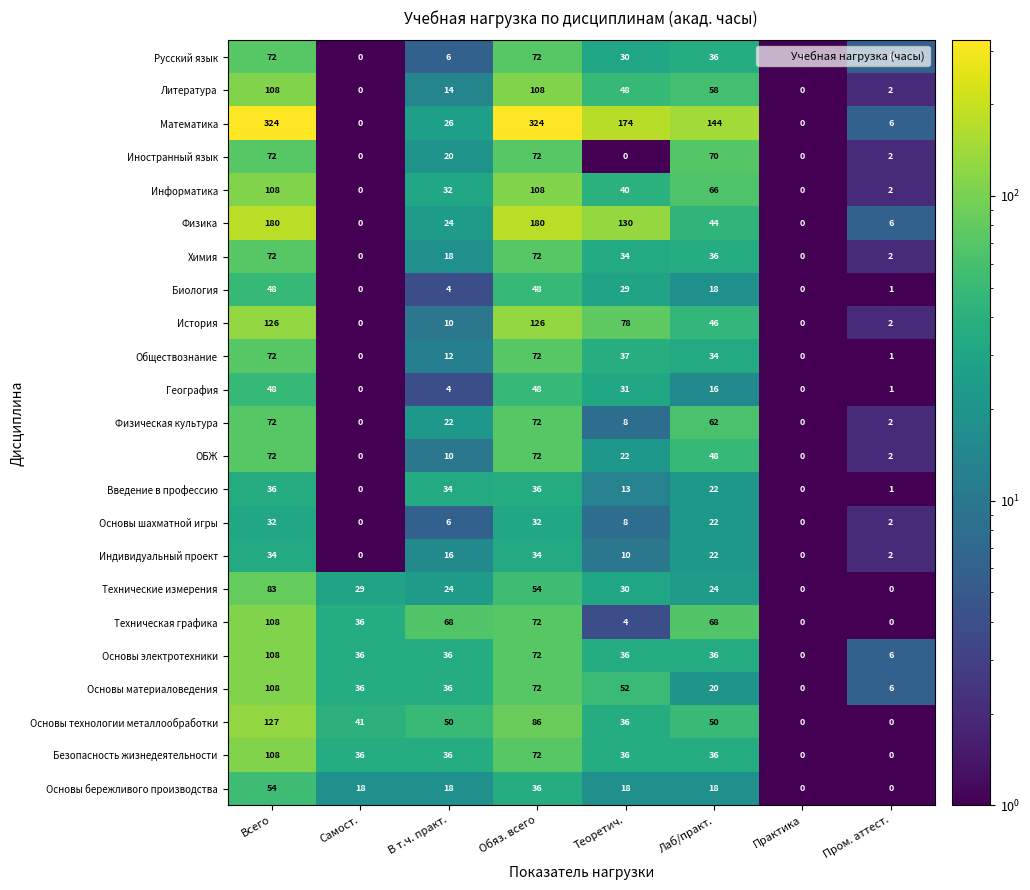

The value of Информатика at Практика is 0. True or false?

True